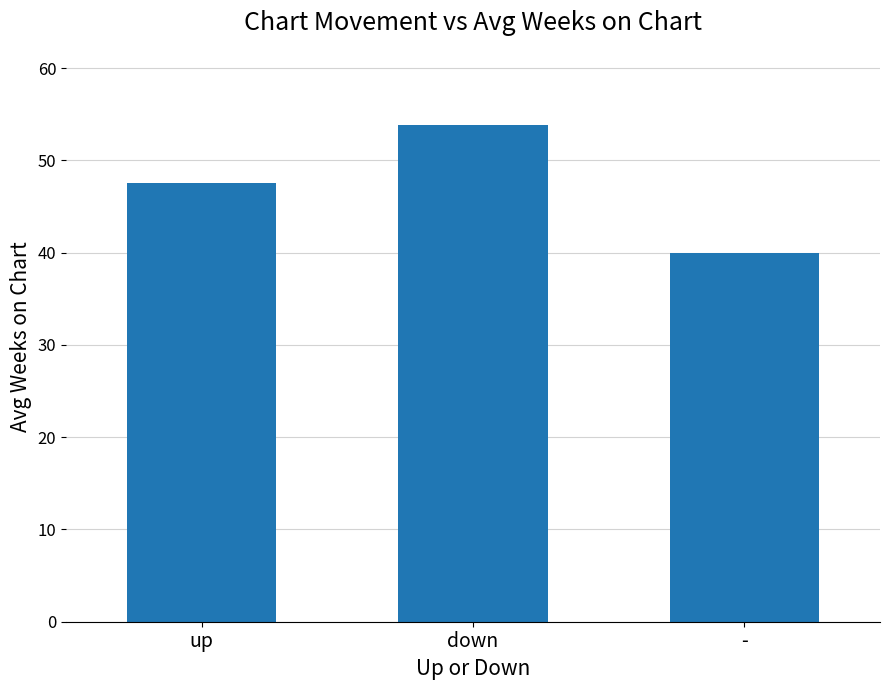

Reading right to left, what are all the values shown in this chart?

-=40.0	down=53.8	up=47.6